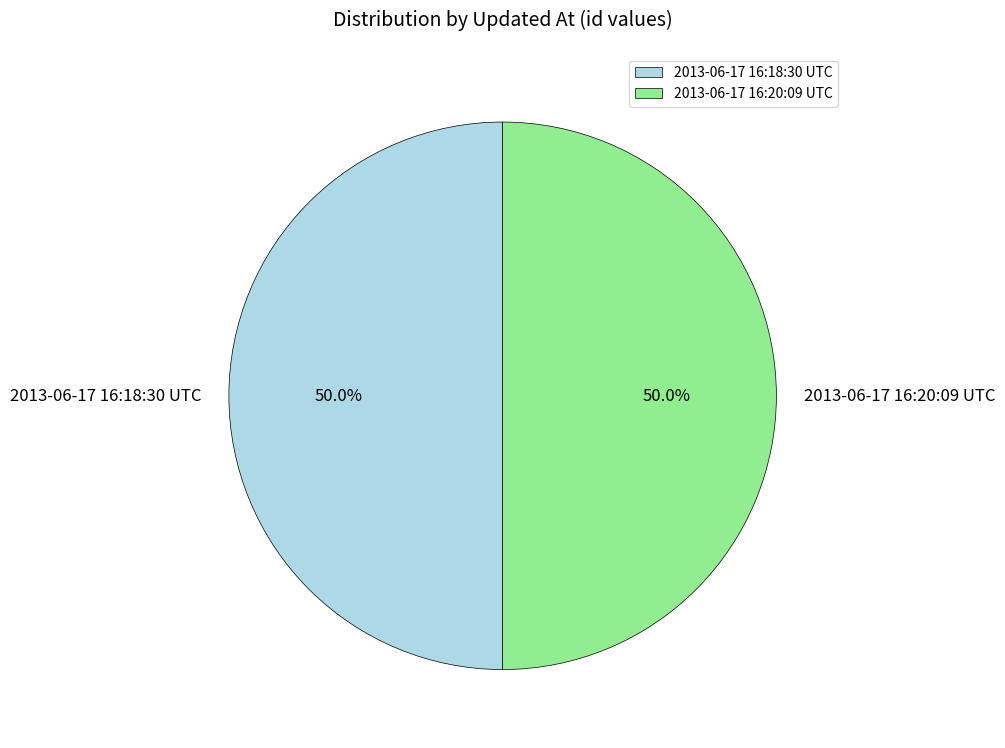

Approximately how many times larger is the value at 2013-06-17 16:18:30 UTC compared to 2013-06-17 16:20:09 UTC?

1.0